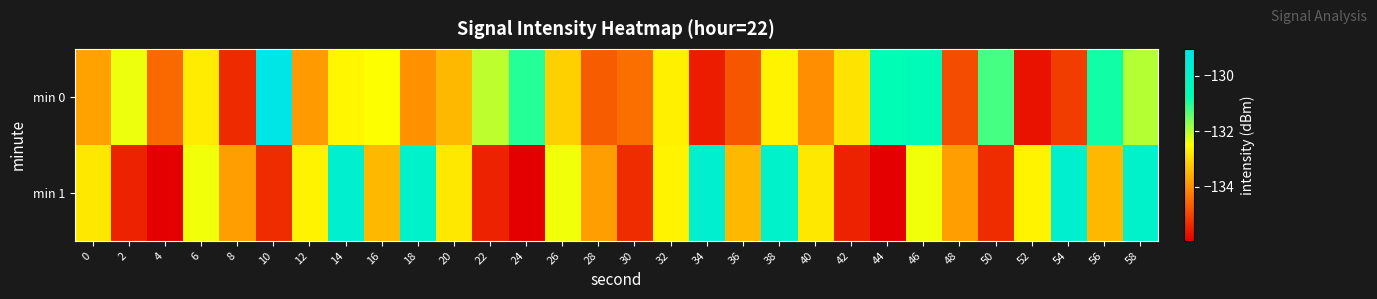

Which series has the largest total across all categories?

min 0